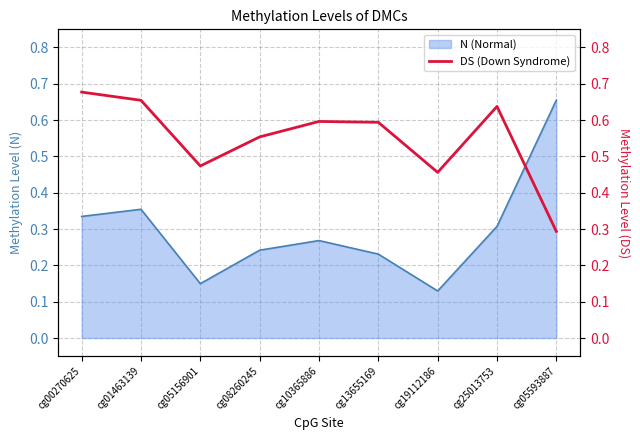

How many points are higher than both their immediate neighbors (excluding endpoints)?

2